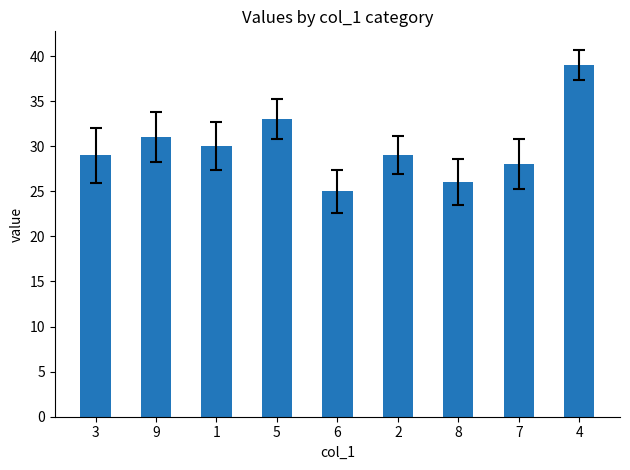

Count the number of categories in the chart.

9